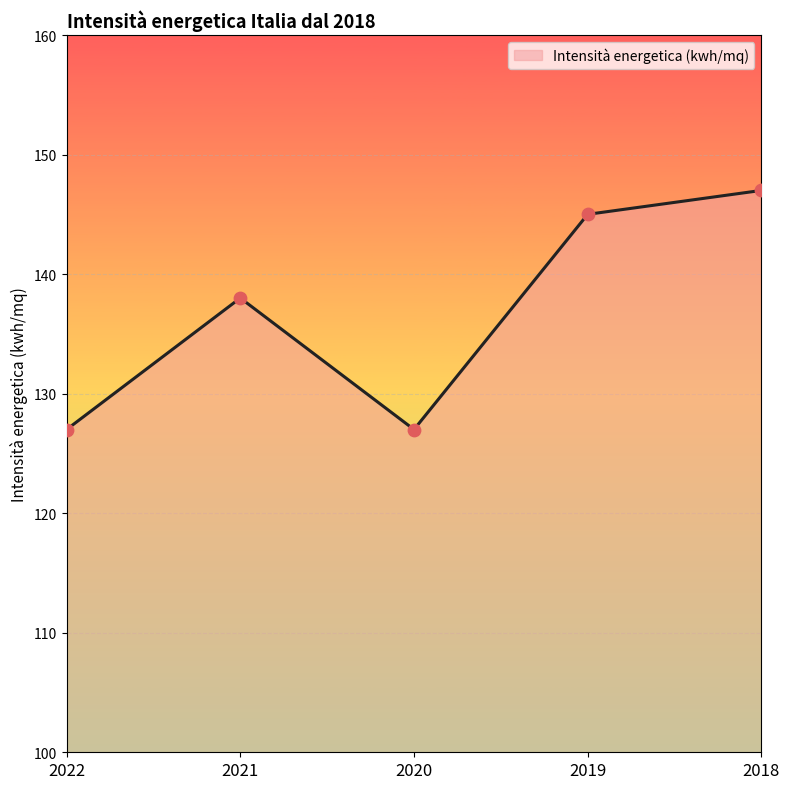

What is the change in value from 2021 to 2019?

+7